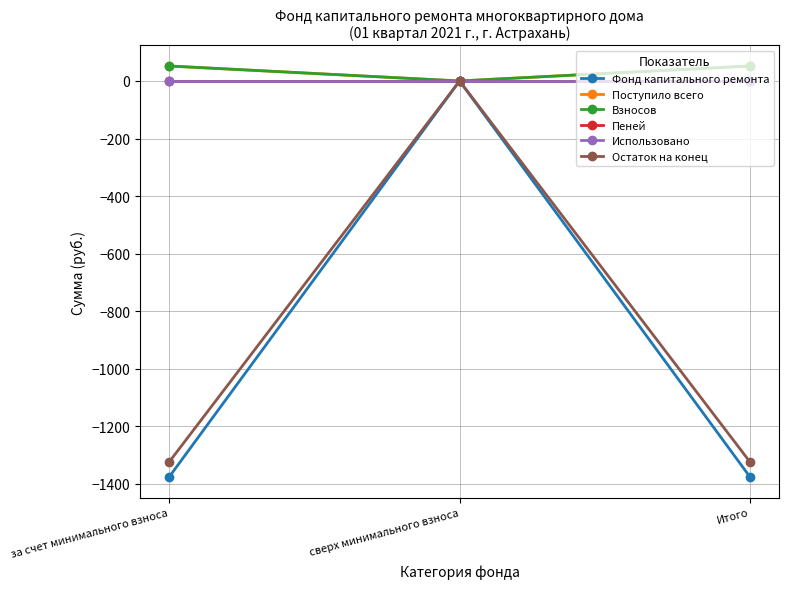

Does the chart have visible grid lines?

Yes